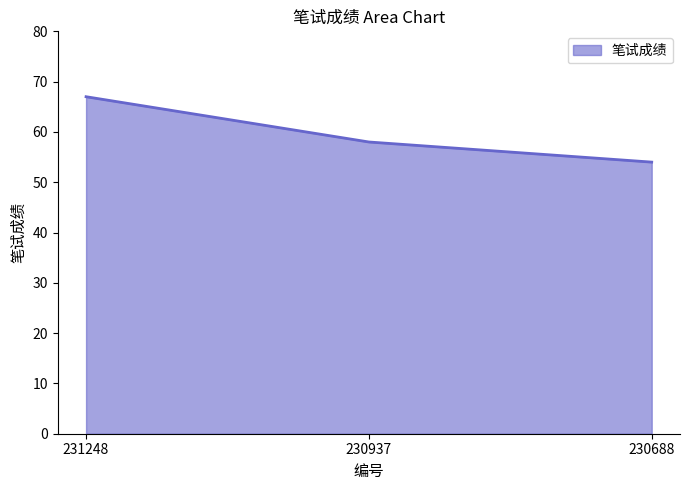

How many categories are shown in the chart?

3